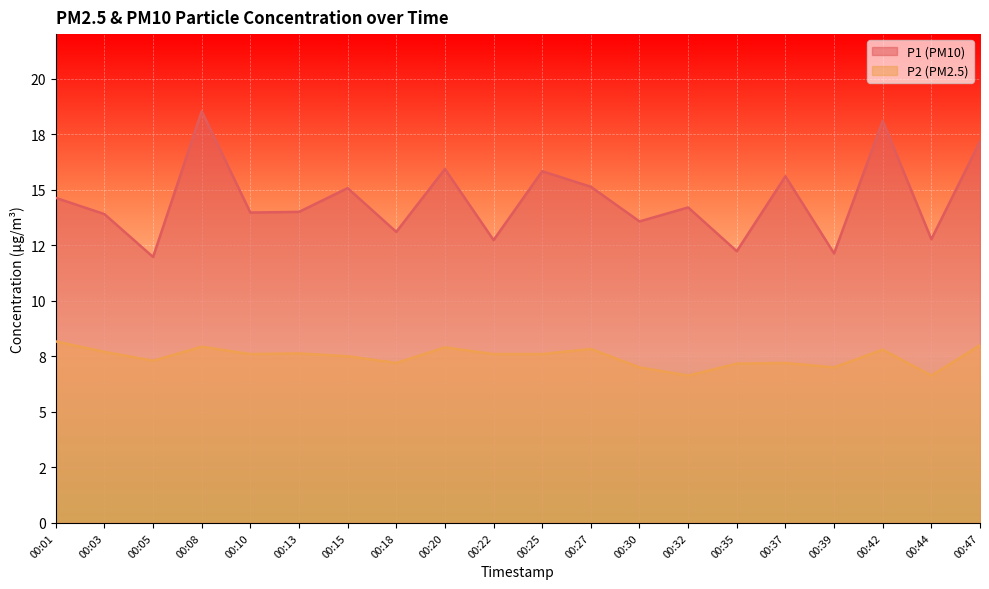

True or false: P1 and P2 cross at least once.

False